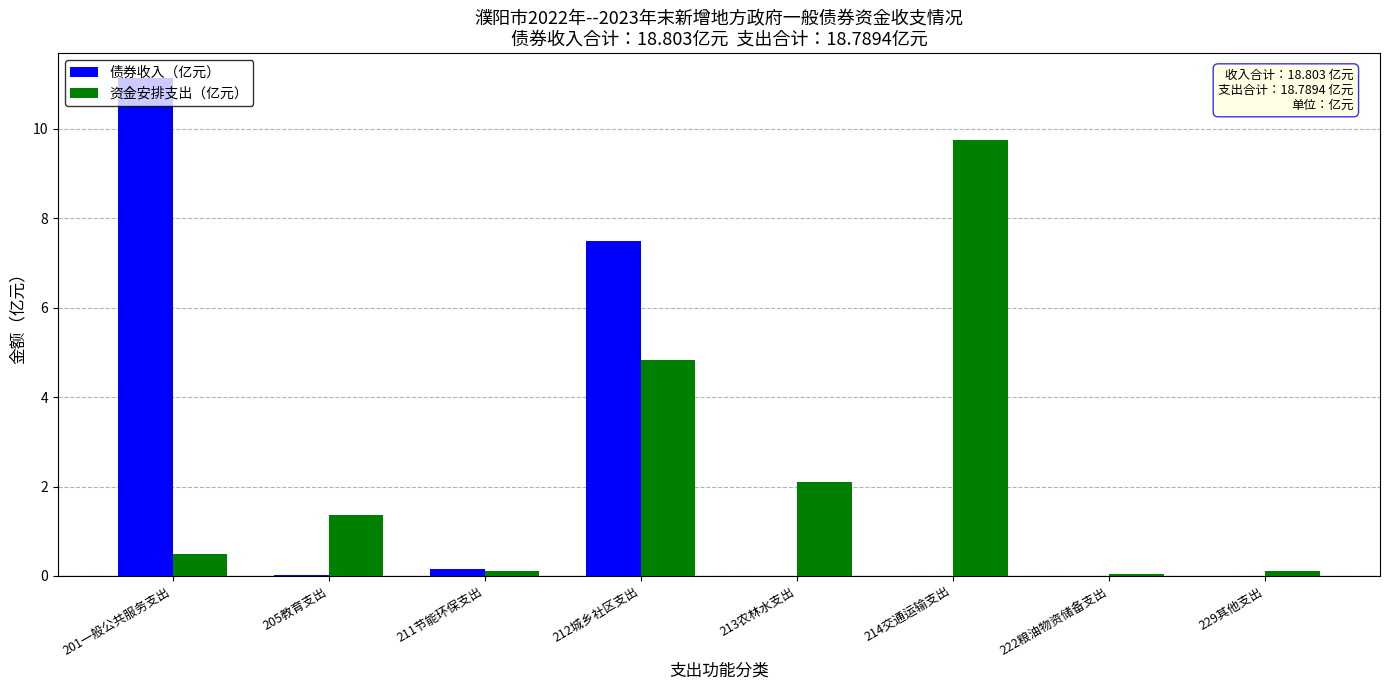

At which category is the sum across all series the highest?

212城乡社区支出